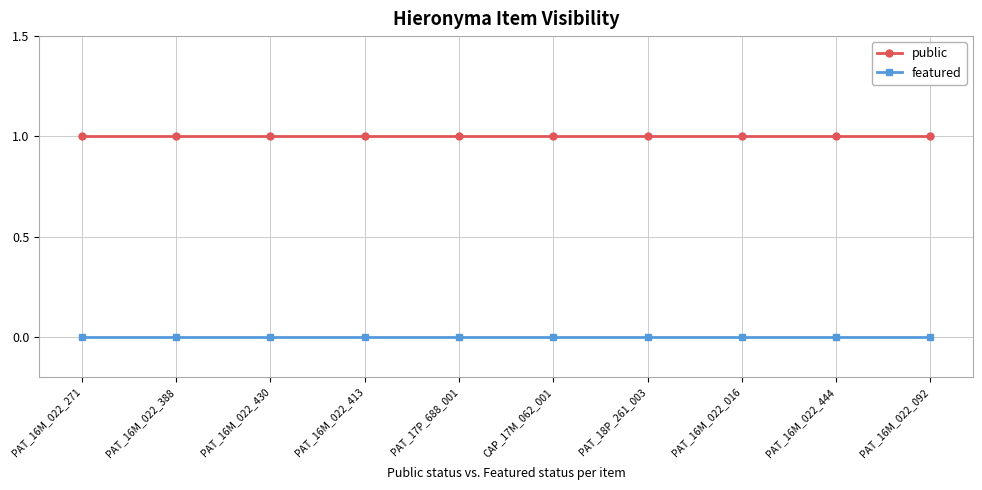

Rank the series by their maximum value, from highest to lowest.

public, featured